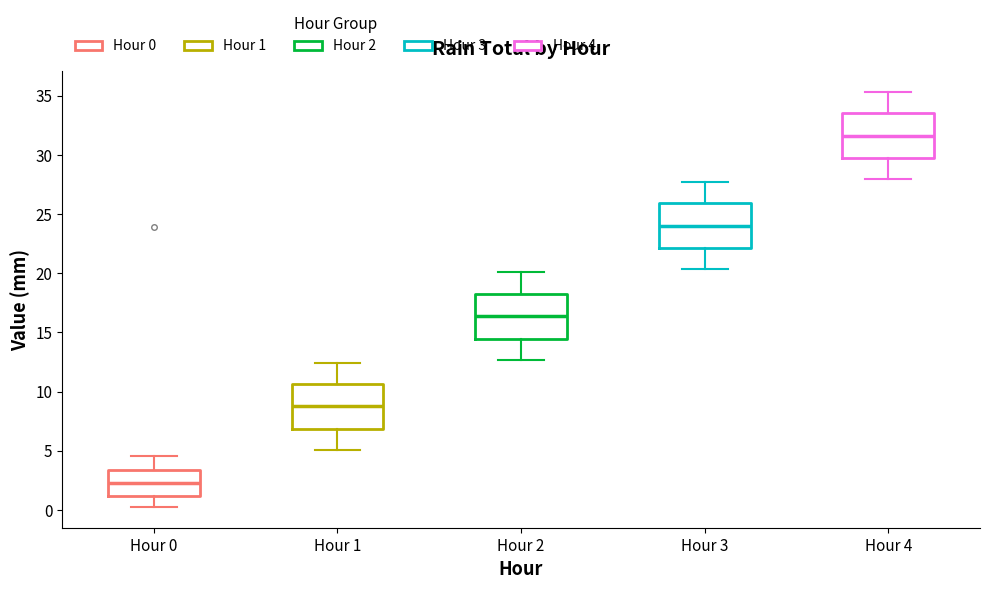

Reading left to right, read every box against the y-axis: the position of its median line, the range the box covers, and the ends of its whiskers. The values are not printed on the chart, so give them approximately, as read against the axis.

Hour 0: median 2.5, box 1.0 to 3.5, whiskers 0.5 to 4.5
Hour 1: median 9.0, box 7.0 to 10.5, whiskers 5.0 to 12.5
Hour 2: median 16.5, box 14.5 to 18.5, whiskers 12.5 to 20.0
Hour 3: median 24.0, box 22.0 to 26.0, whiskers 20.5 to 27.5
Hour 4: median 31.5, box 29.5 to 33.5, whiskers 28.0 to 35.5